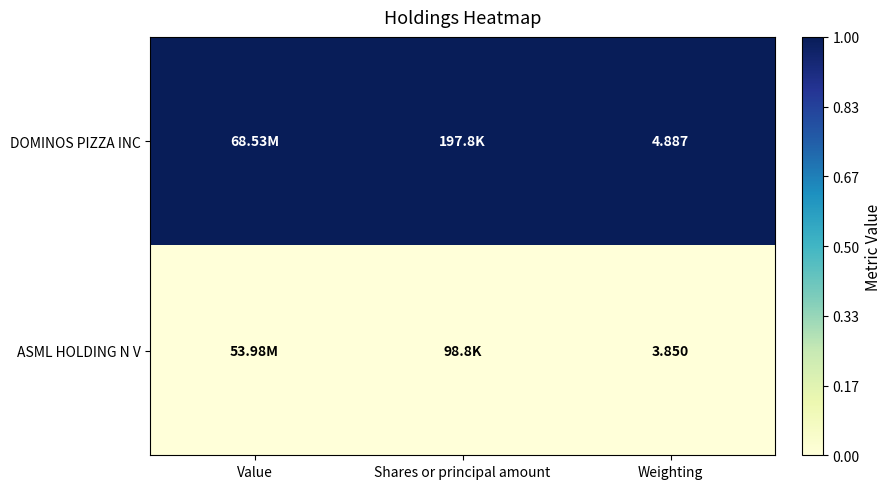

What is the average value of the DOMINOS PIZZA INC series?

1